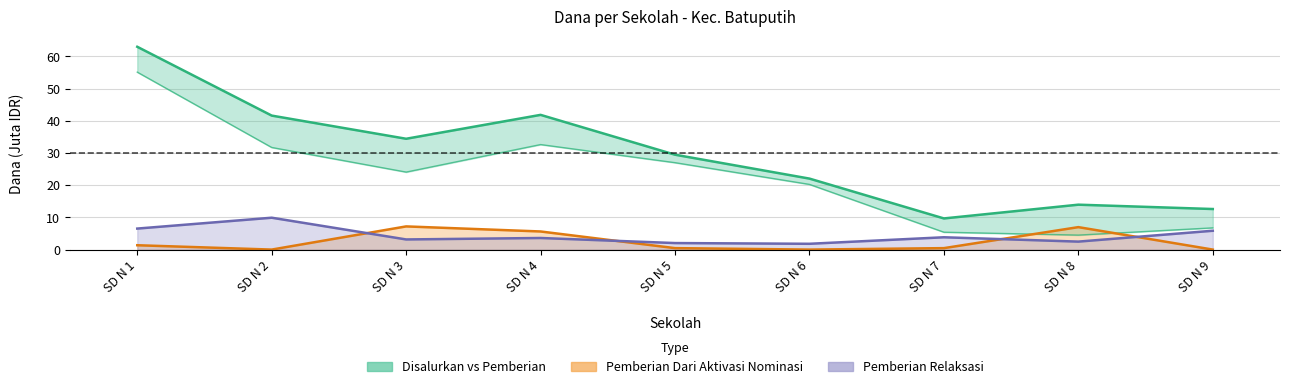

What is the minimum value shown in the chart?

9.7